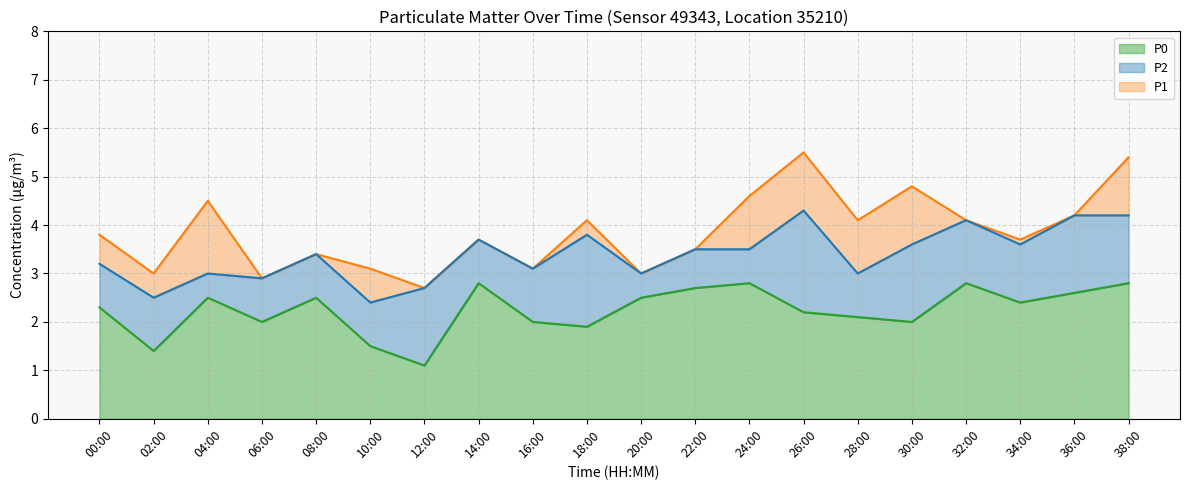

Does the chart display data point markers on the line(s)?

No